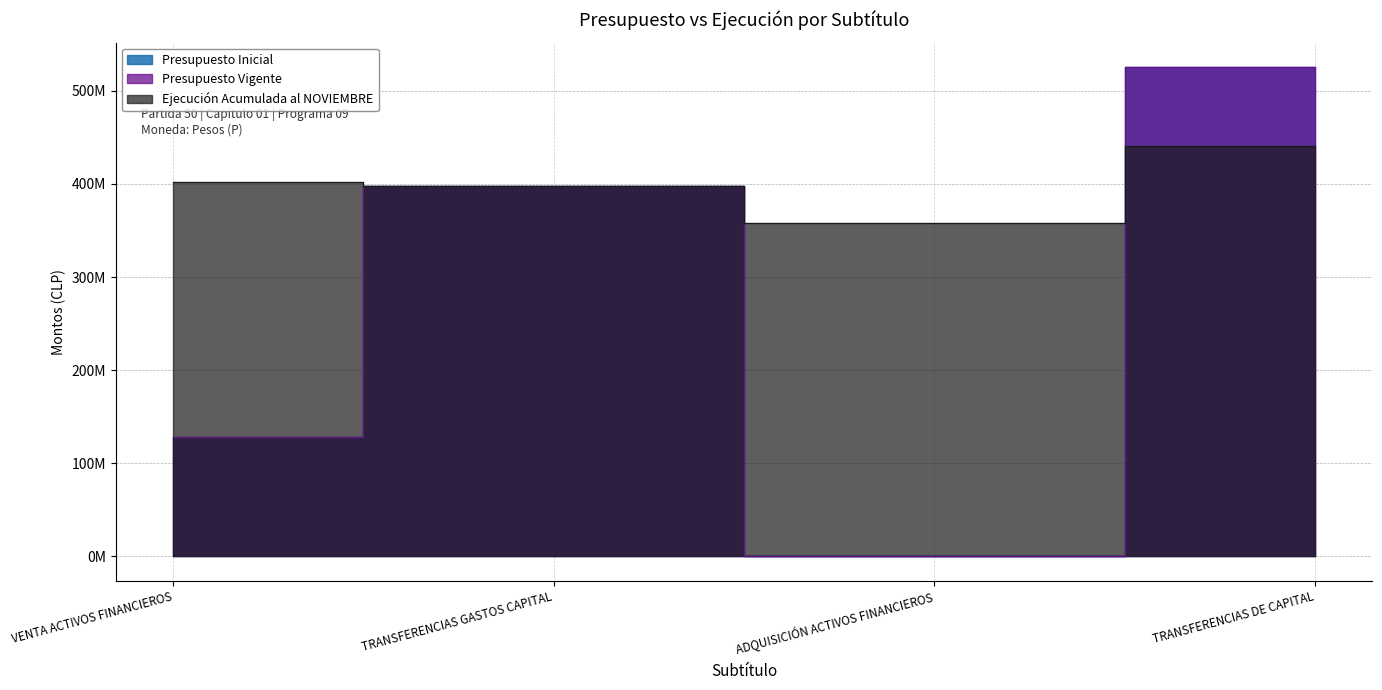

The value of Presupuesto Vigente at ADQUISICIÓN ACTIVOS FINANCIEROS is 10. True or false?

True